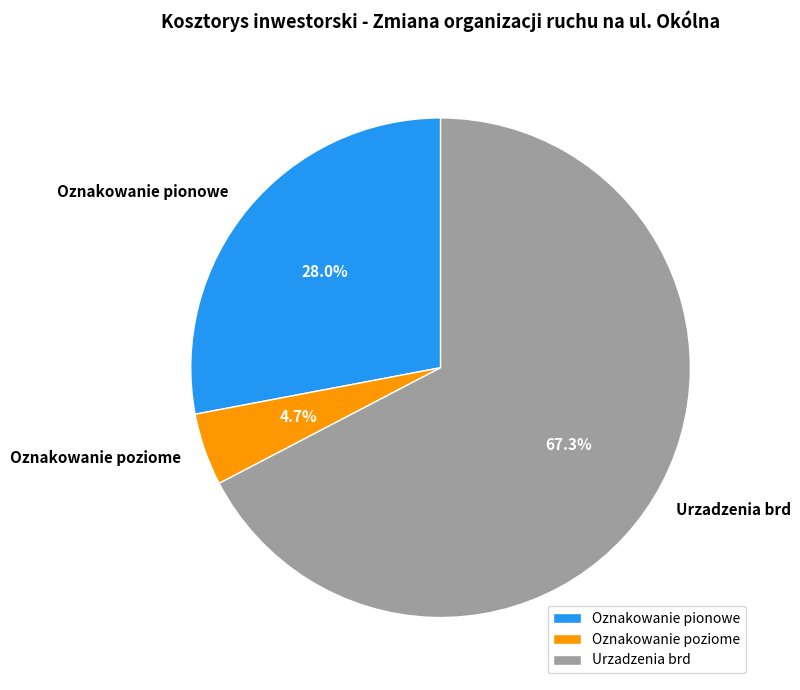

To the nearest percent, what percentage of the pie is Oznakowanie pionowe?

28%